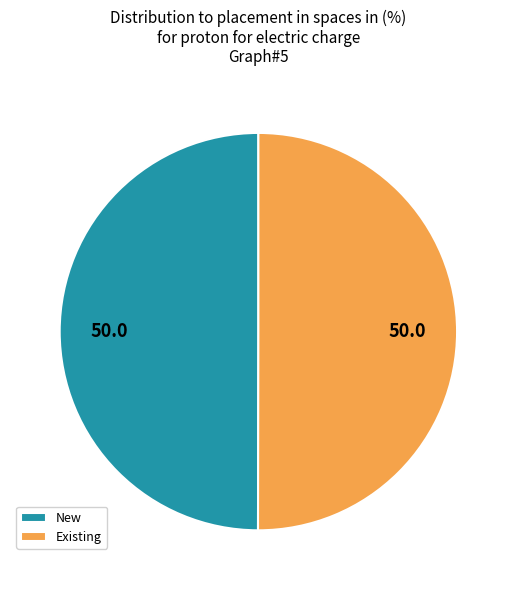

Is it true that New is 50% of the pie?

True